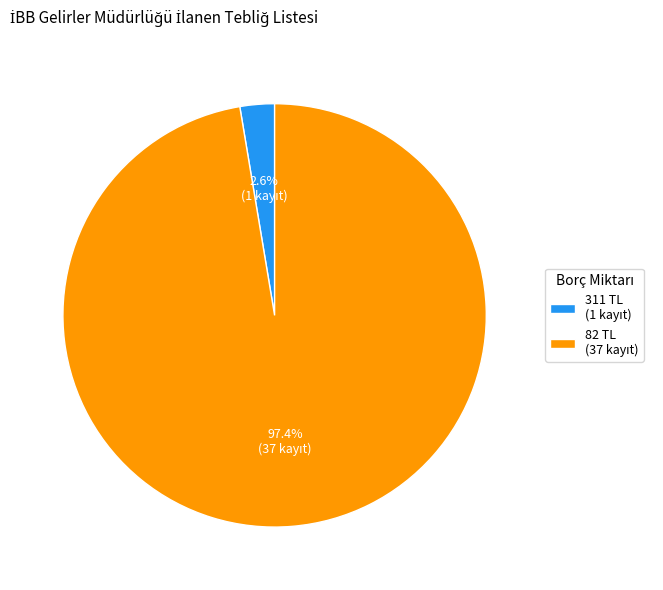

To the nearest percent, what is the difference between the largest and smallest slice percentages?

95%